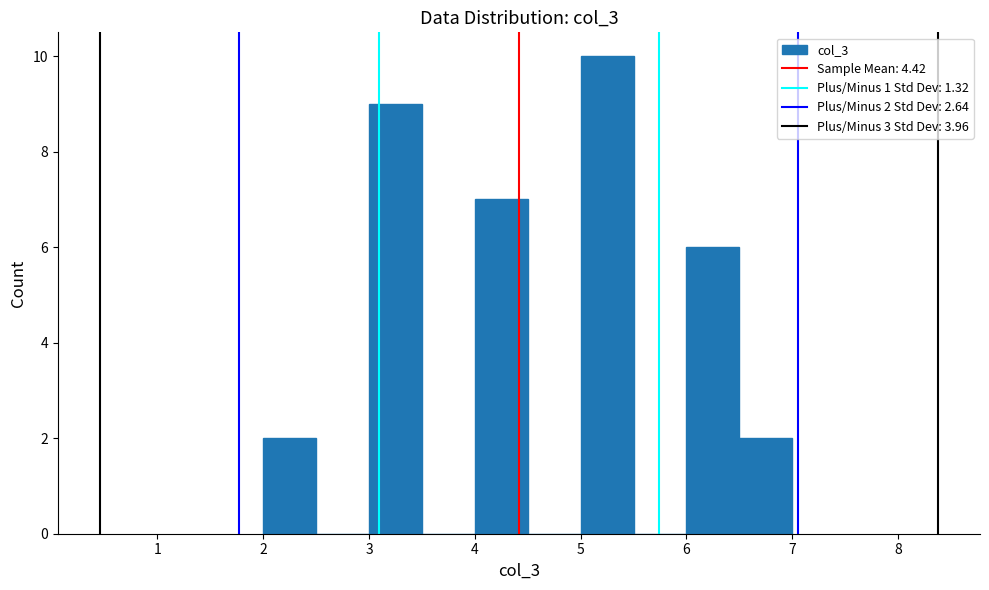

Which range on the x-axis has the tallest bar?

5.0 to 5.5